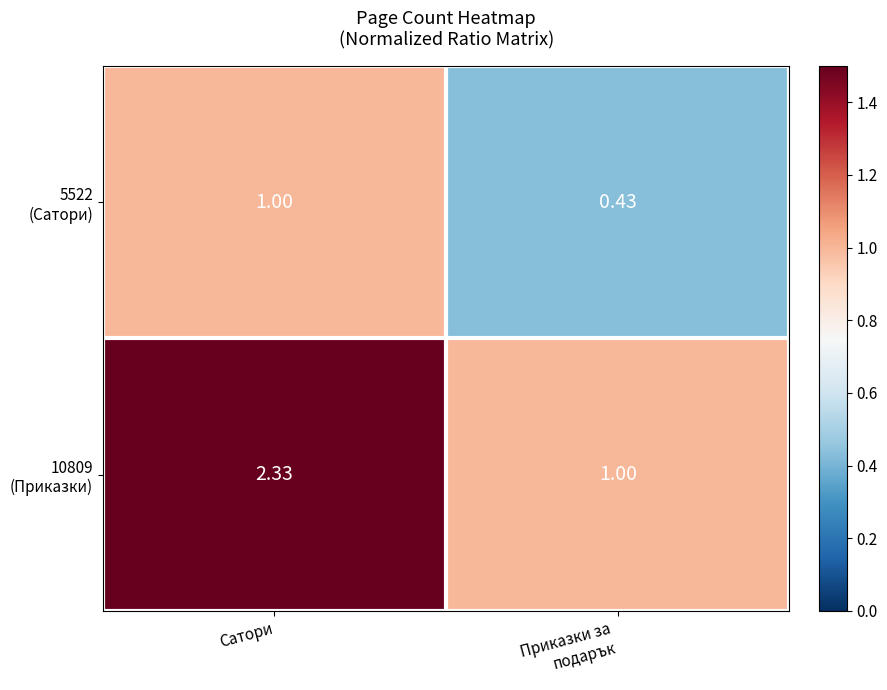

At which category does the chart reach its peak across all series?

Сатори